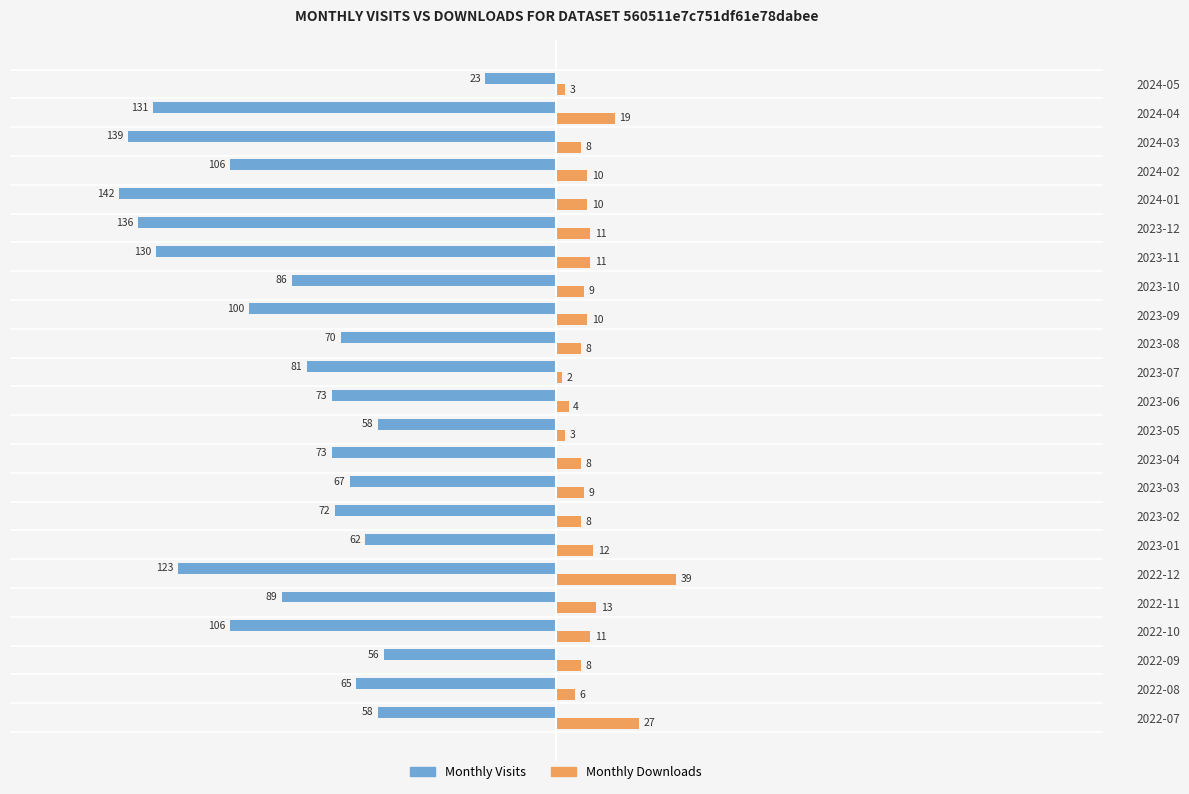

Rank the series by their average value, from lowest to highest.

Monthly Visits, Monthly Downloads